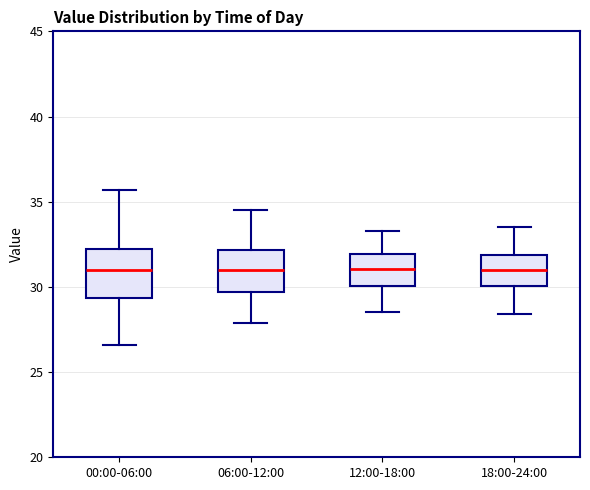

Where is the lower edge of the box for 00:00-06:00 on the y-axis? The values are not printed on the chart, so give them approximately, as read against the axis.

29.5